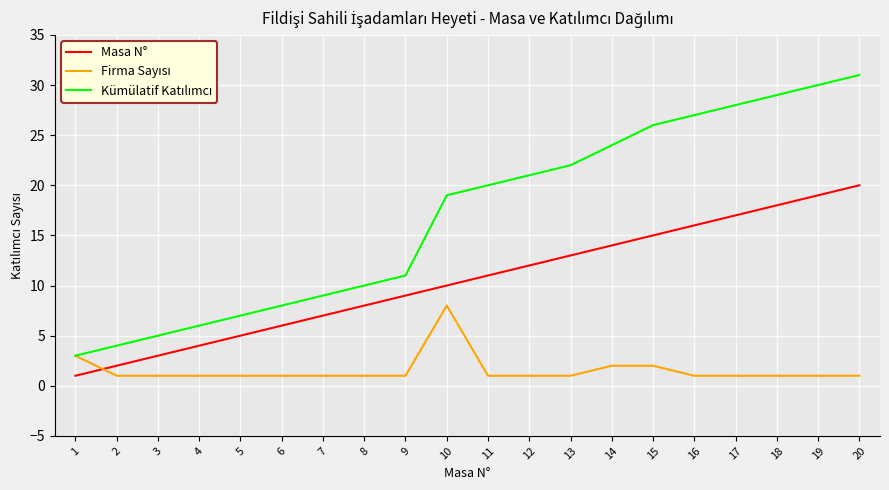

How many lines are shown in the chart?

3